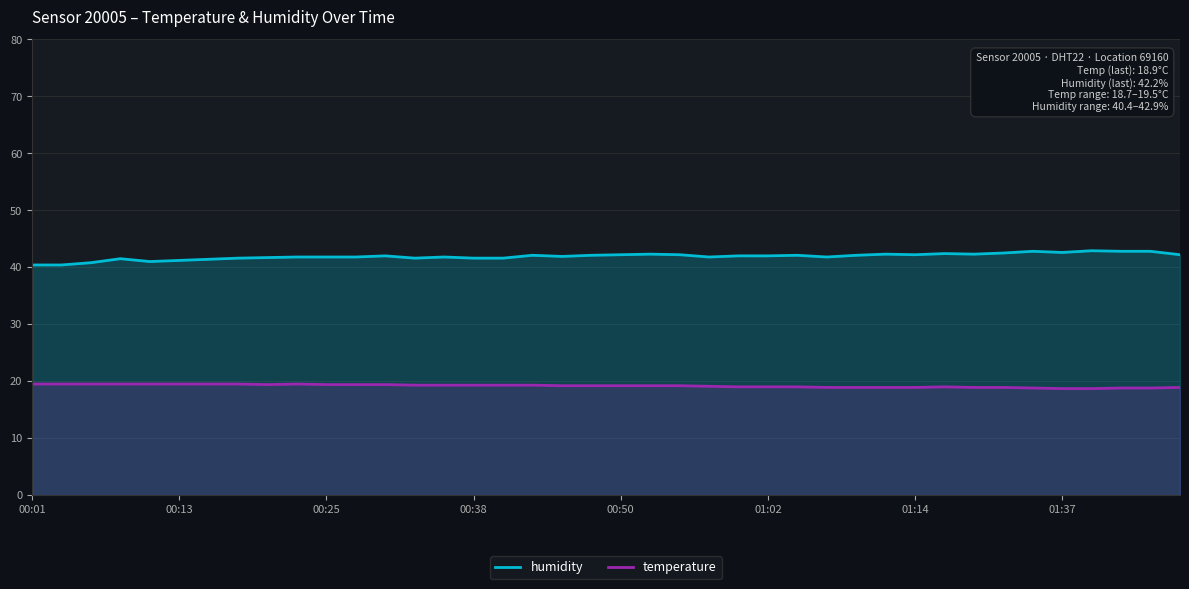

How many lines are shown in the chart?

2